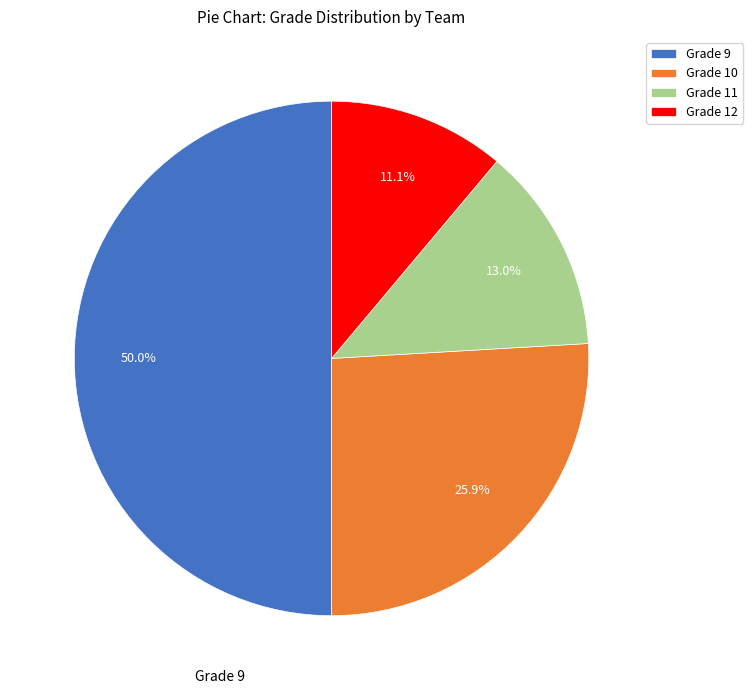

True or false: Grade 11 accounts for 26% of the total.

False